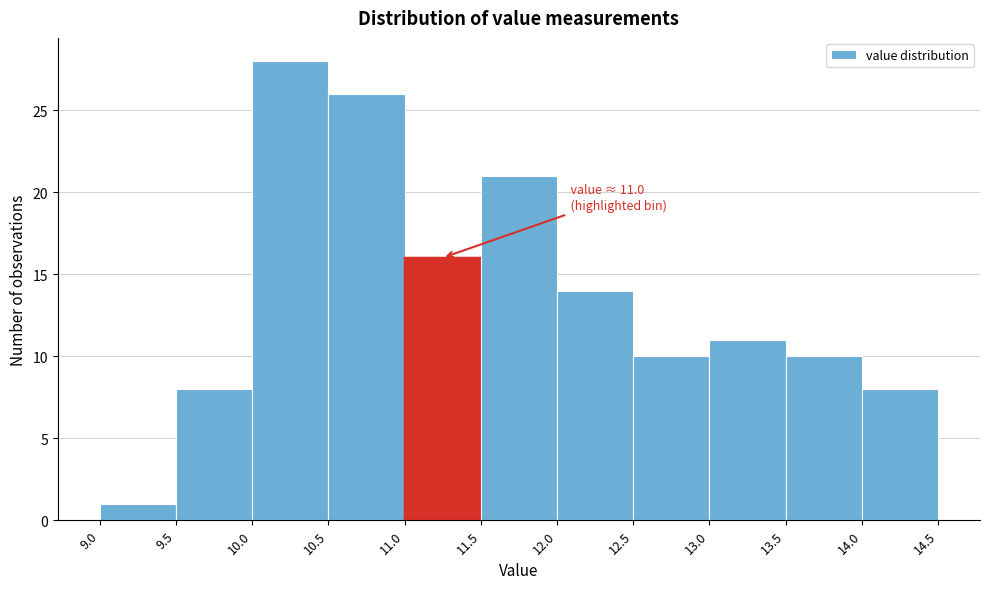

Over which range of the x-axis is the bar tallest?

10.0 to 10.5